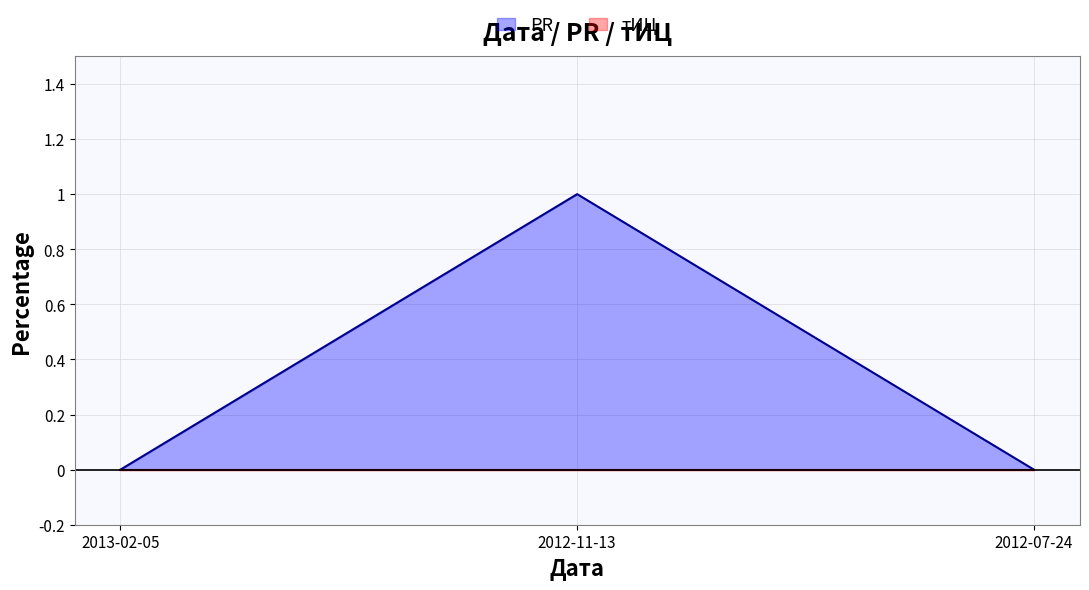

Does the chart have visible grid lines?

Yes